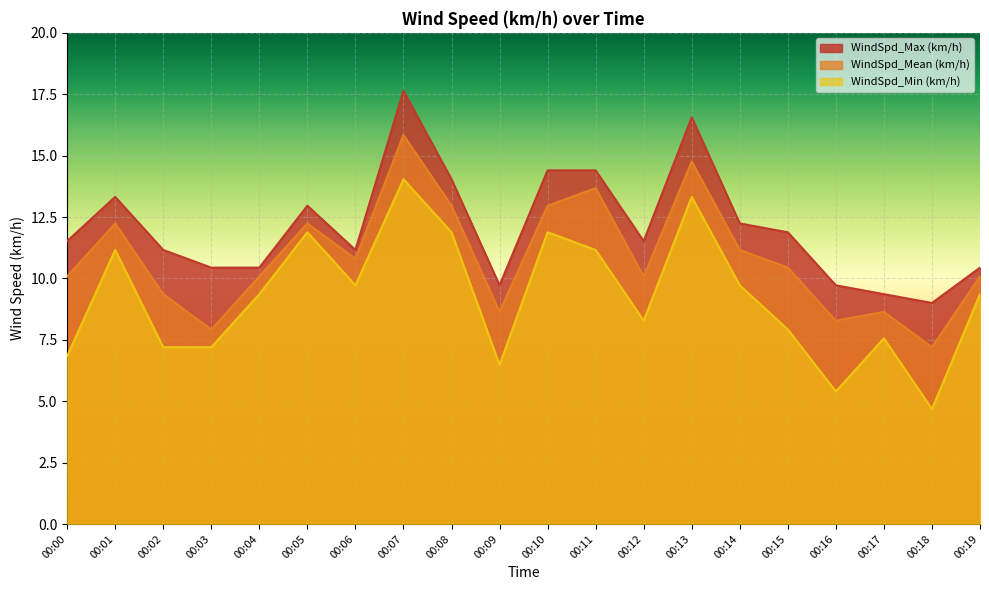

How many lines are shown in the chart?

3